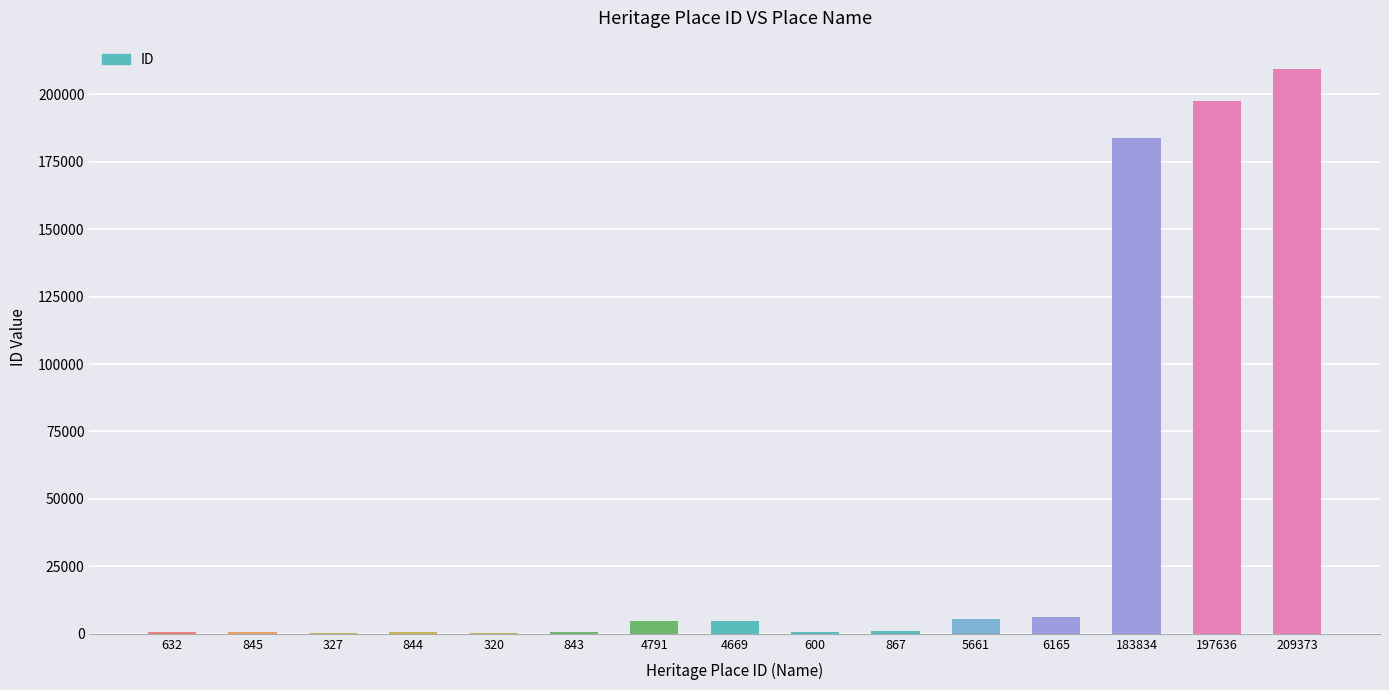

What is the sum of all values?

617407